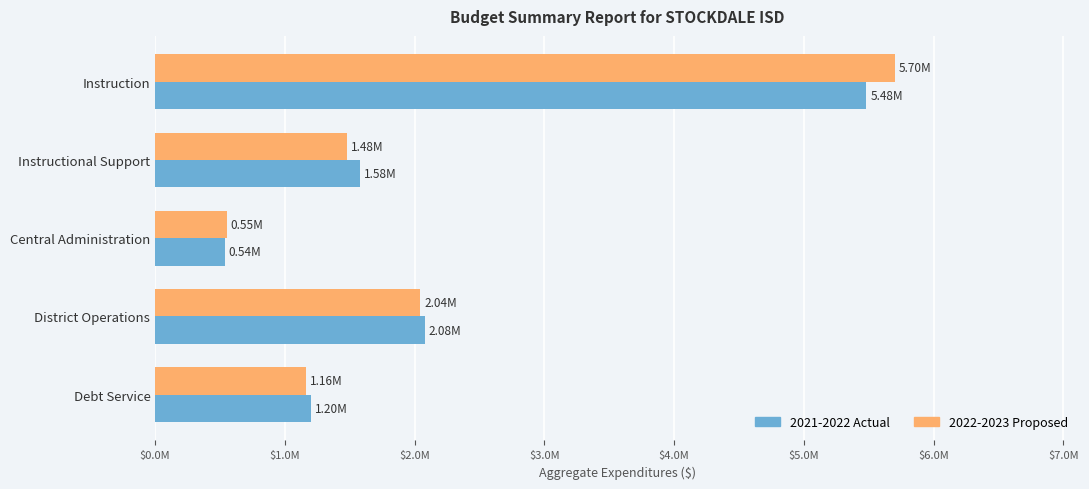

What are all the series names shown in the legend?

2021-2022 Actual, 2022-2023 Proposed